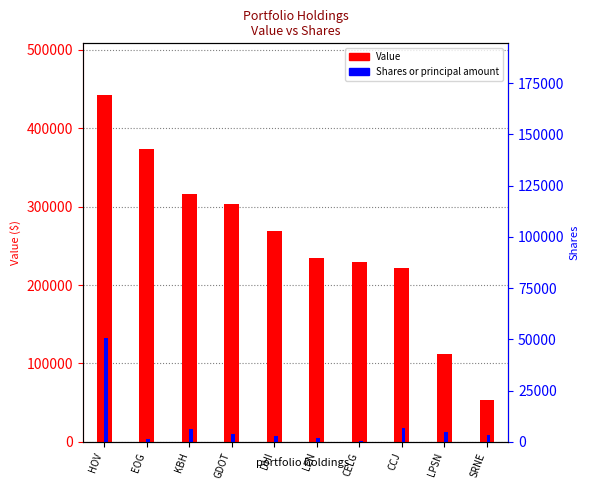

Which series has the largest range (max minus min)?

Value